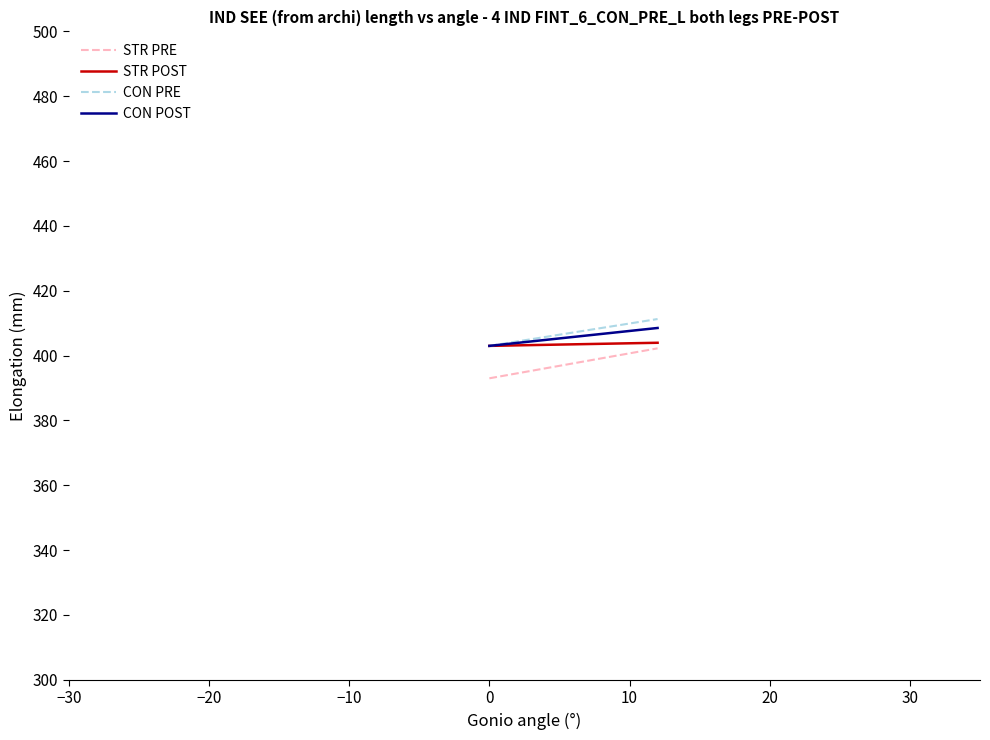

What is the smallest value displayed?

393.0